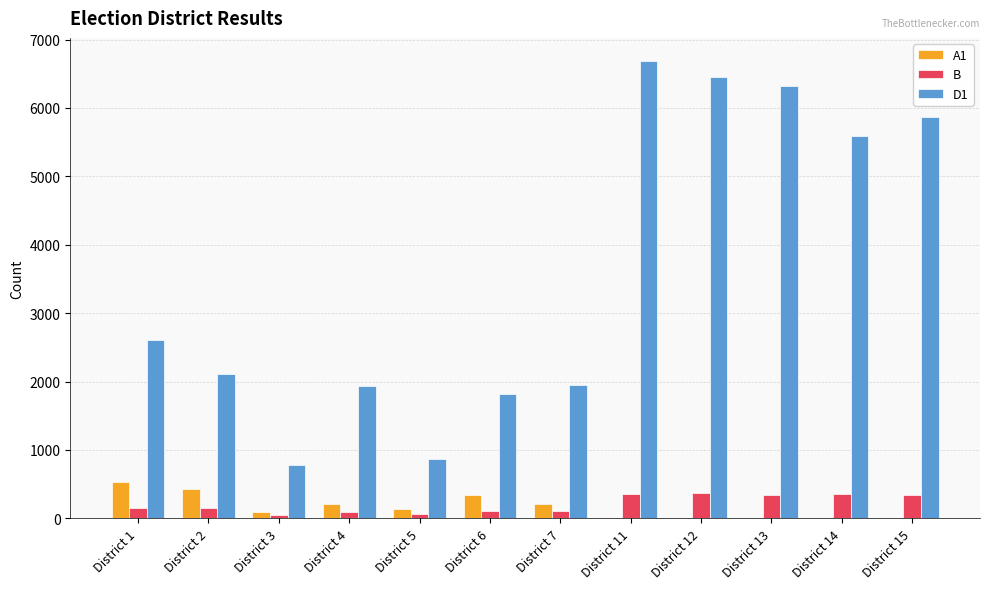

How many groups of bars are there?

12